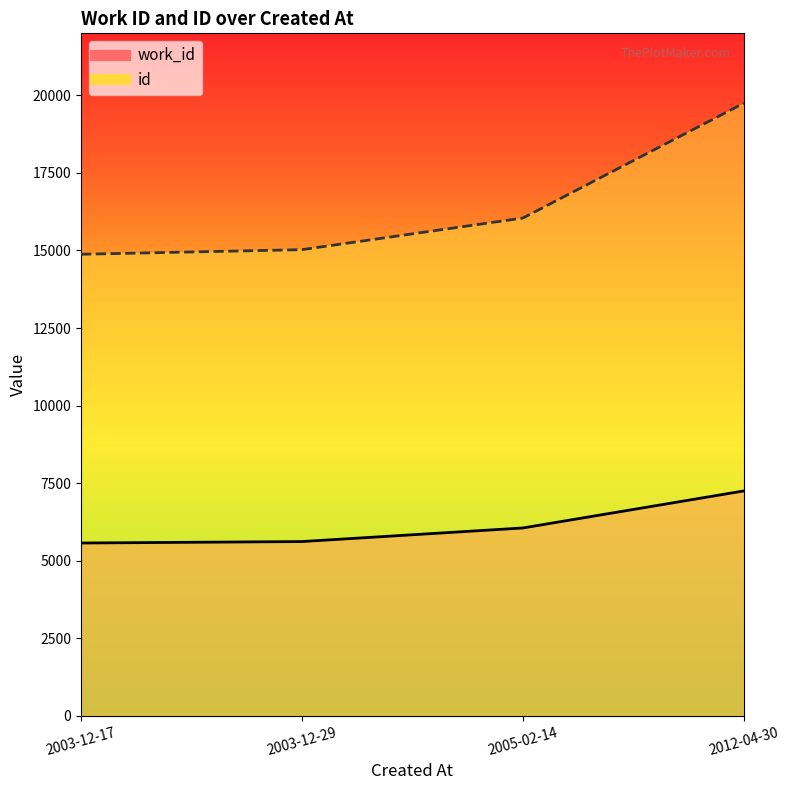

What is the greatest value displayed?

19747